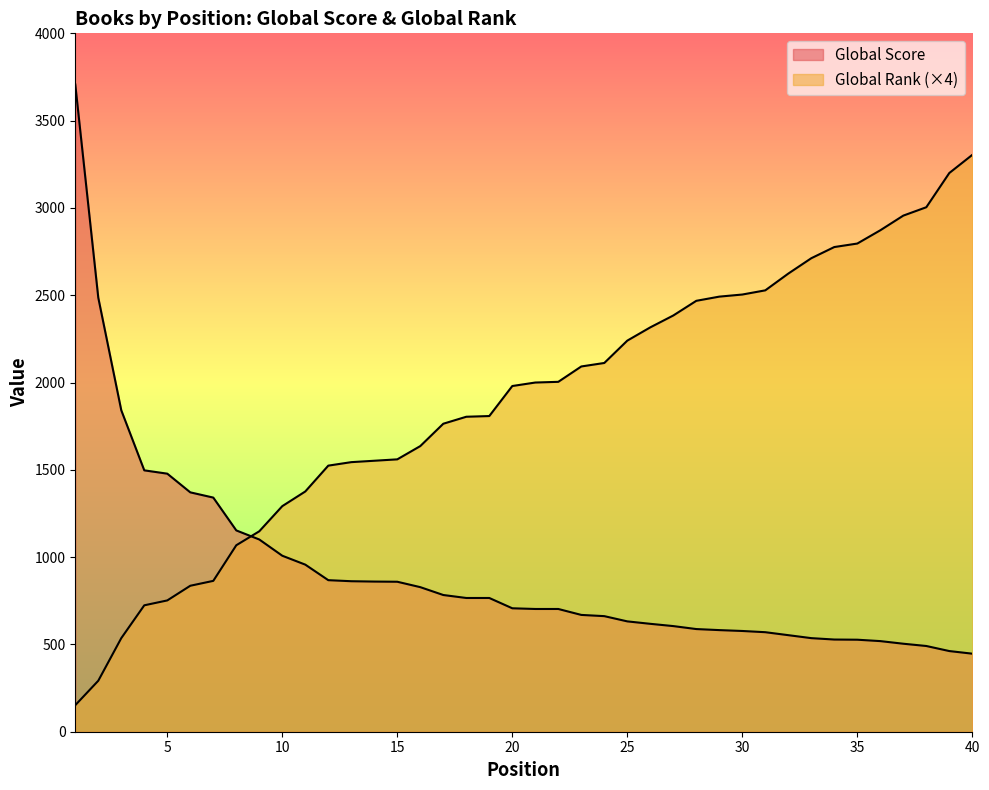

The Global Rank series shows 2316 at 26. True or false?

True